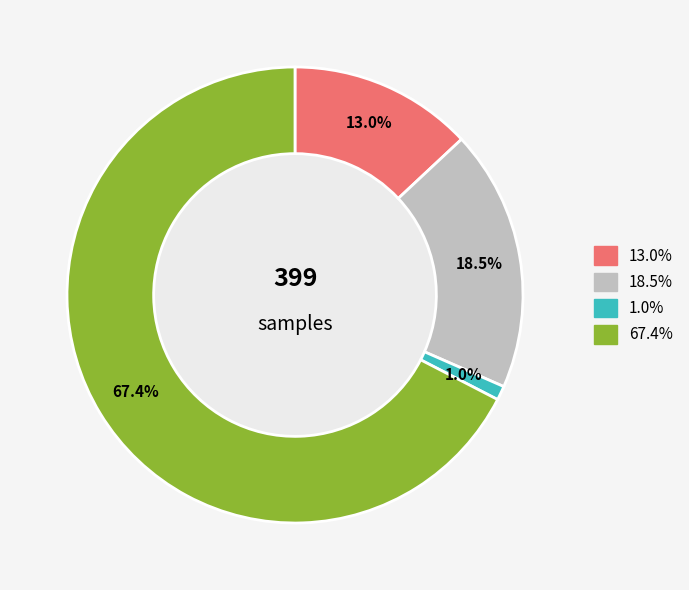

How many slices are in this pie chart?

4